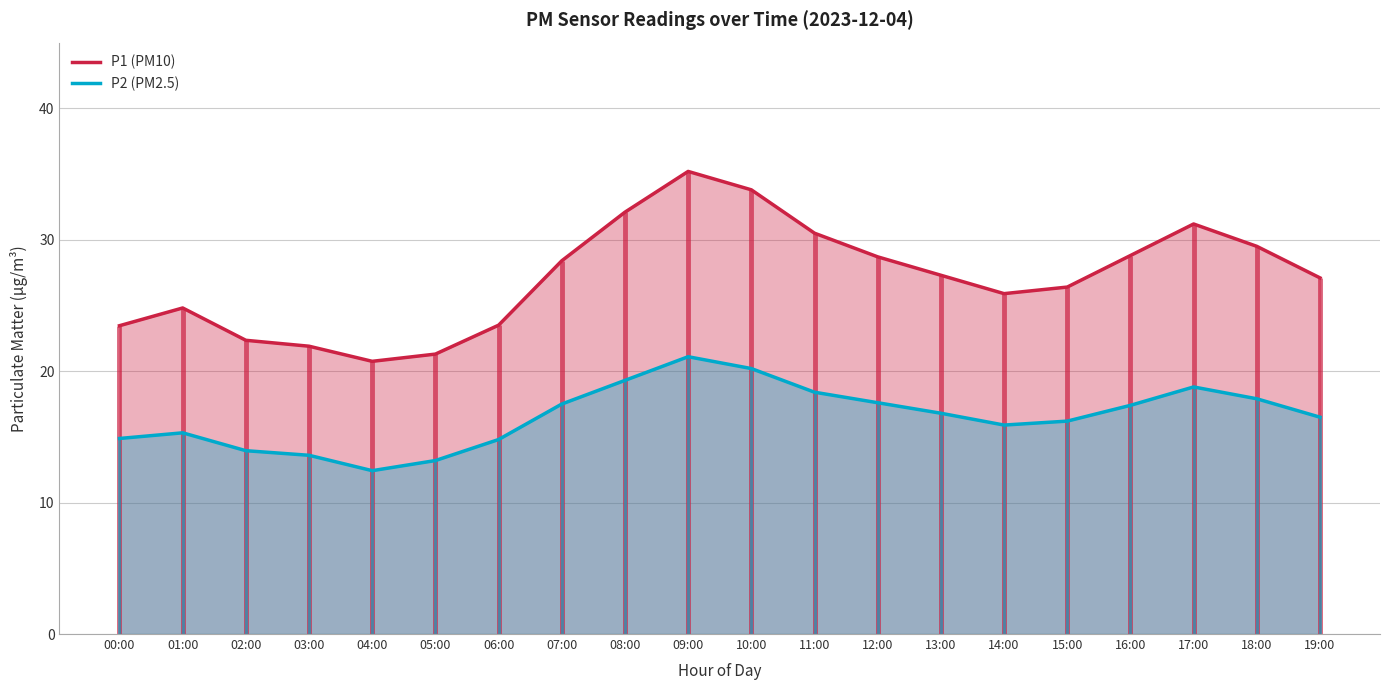

What position from the right is 00:00?

20